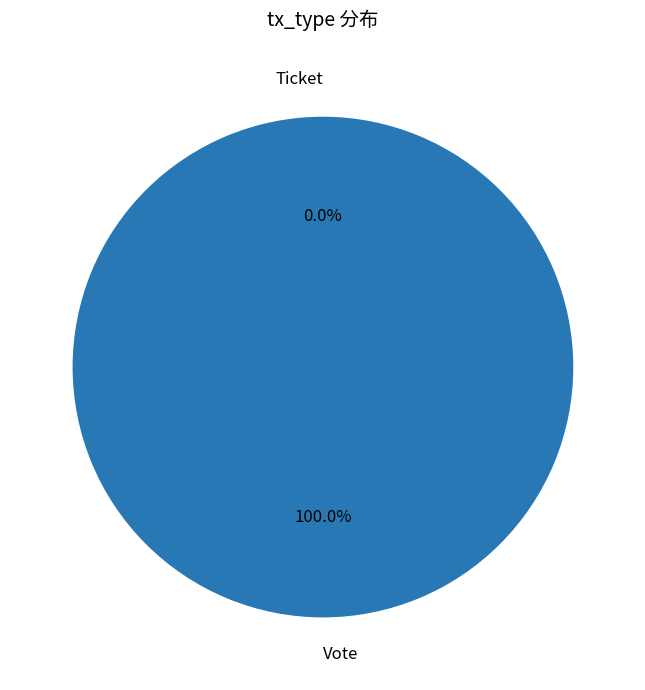

Rank the categories by value from lowest to highest.

Ticket, Vote